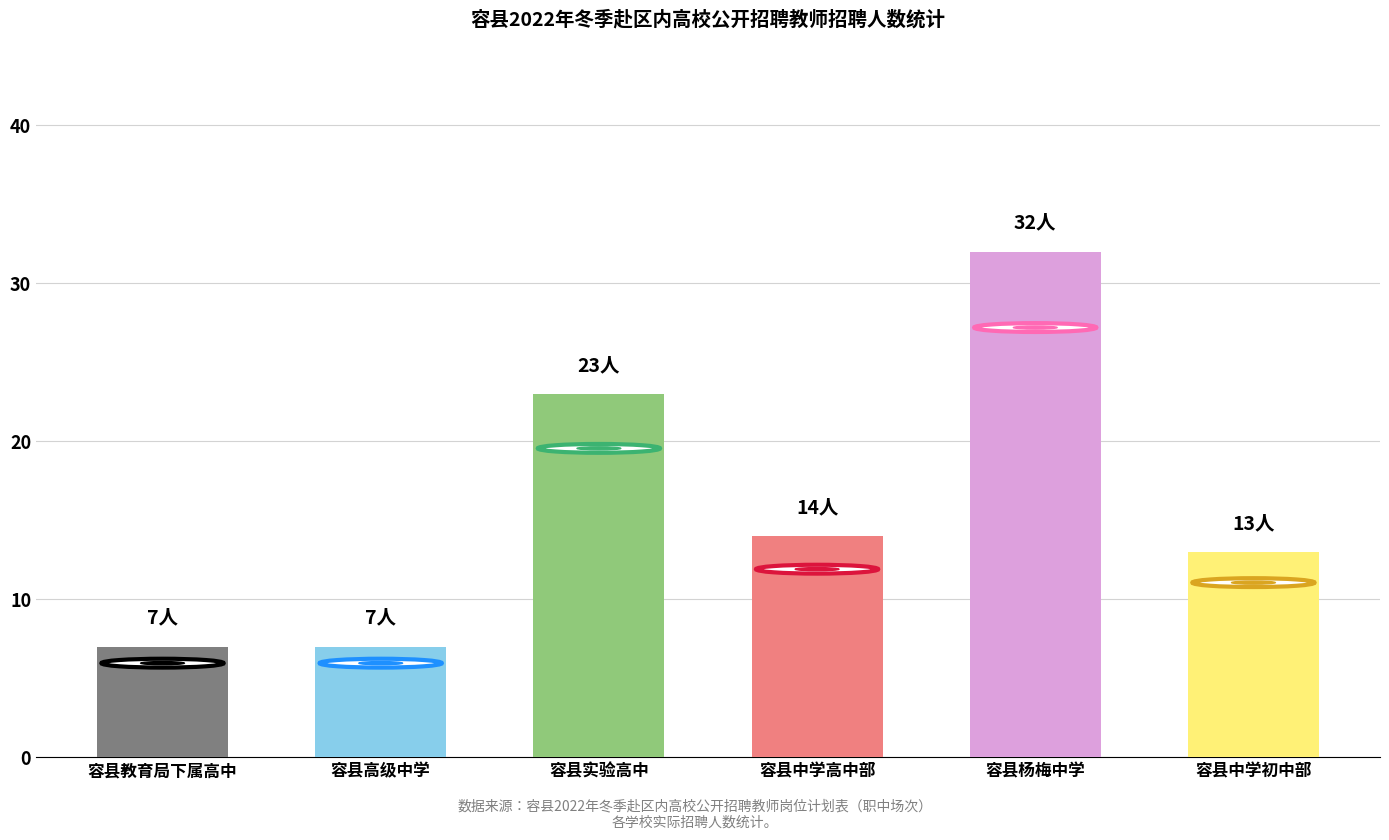

How many values are between 7 and 23?

5